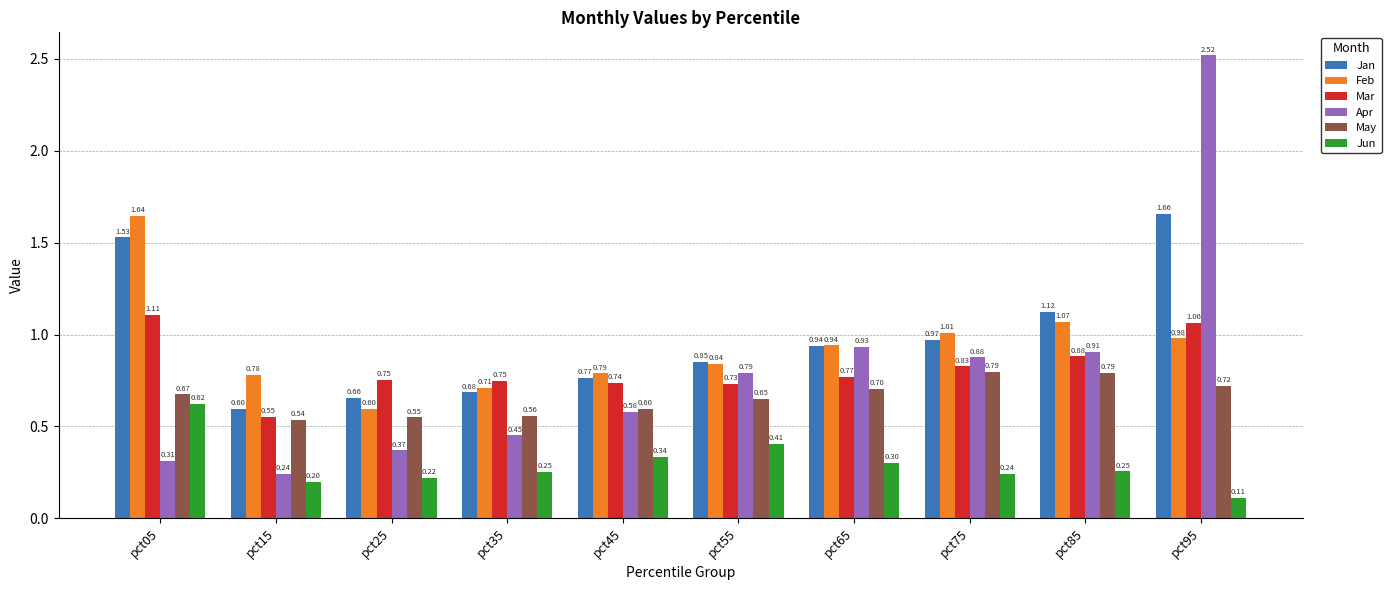

List the series in order of their peak value, highest first.

Apr, Jan, Feb, Mar, May, Jun